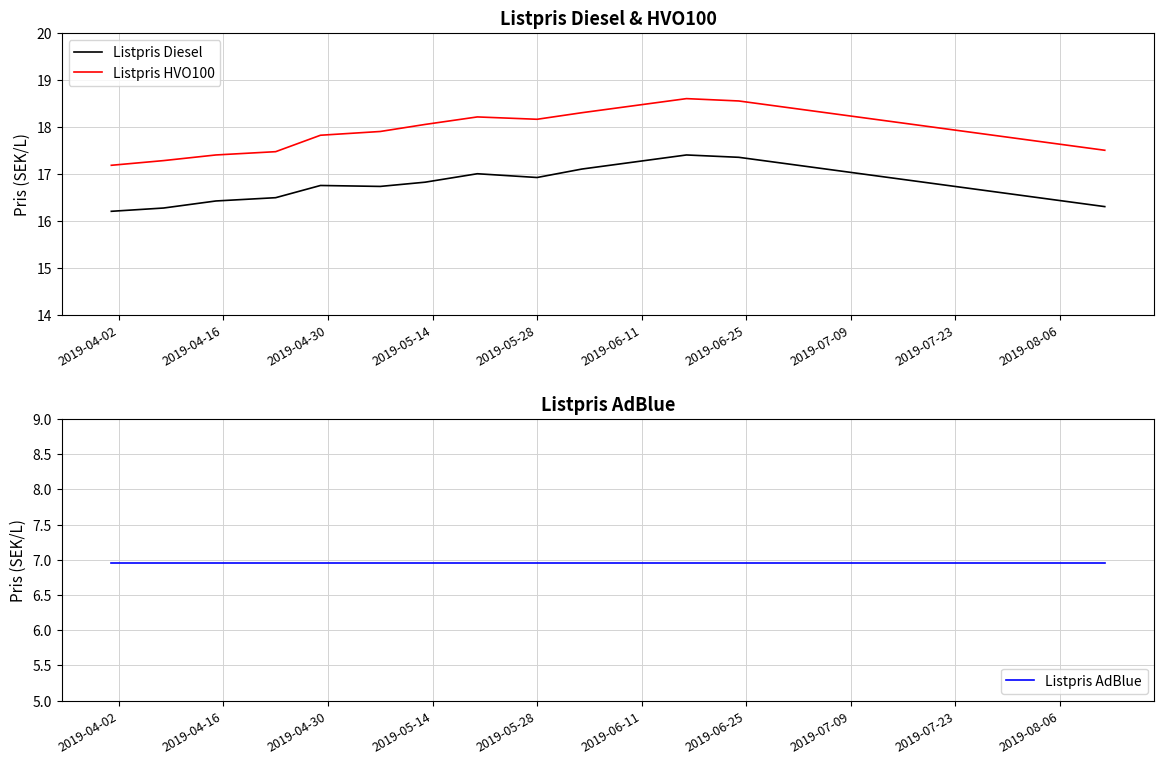

True or false: Listpris Diesel and Listpris AdBlue intersect in this chart.

False